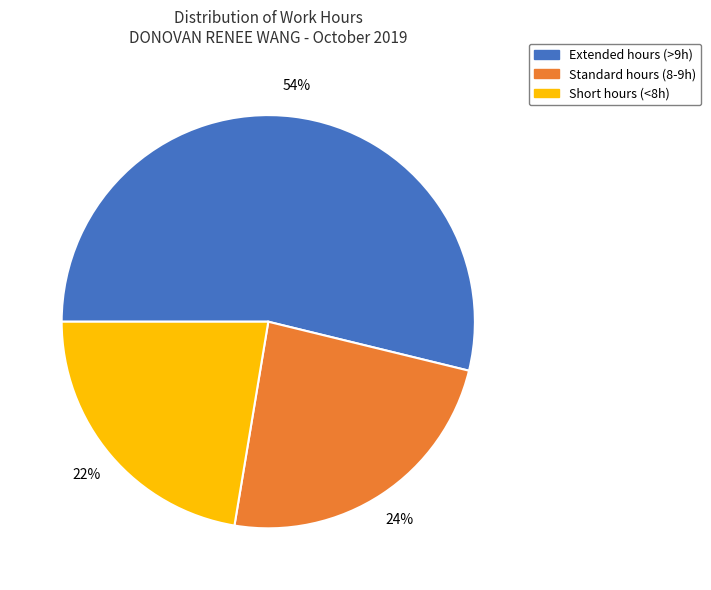

Combined, do Standard hours (8-9h) and Short hours (<8h) account for over 50%?

No